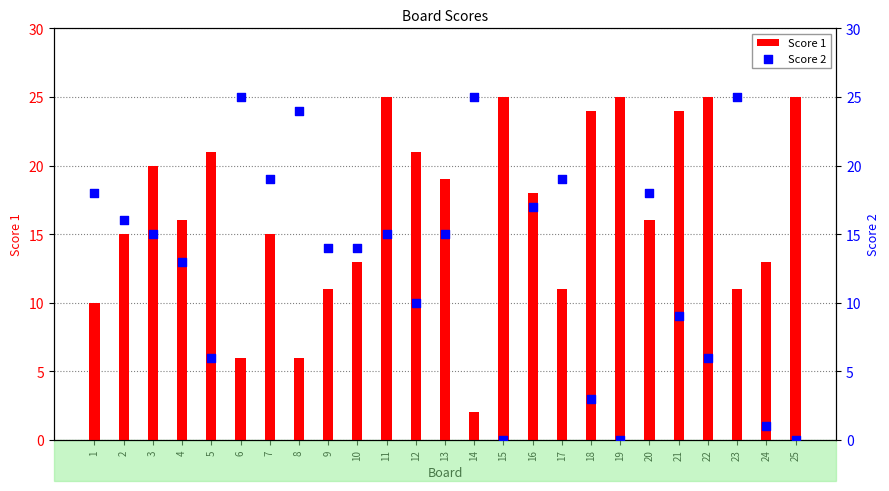

What is the total value across all series at 10?

27